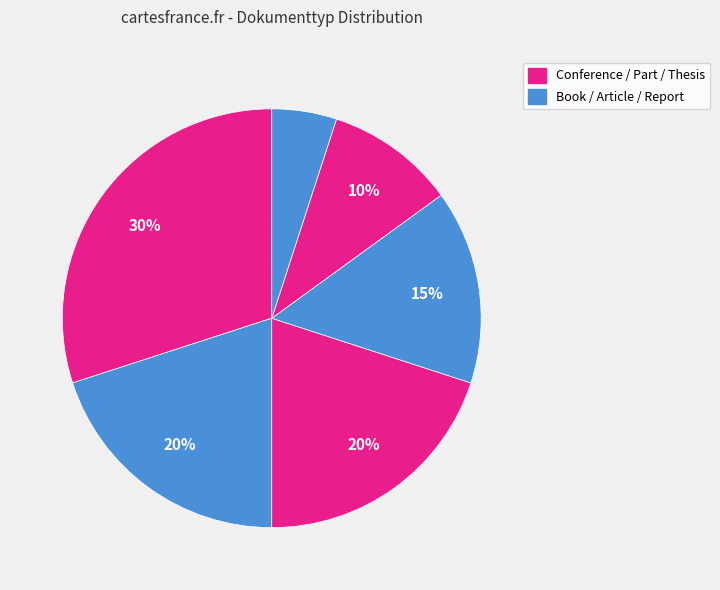

How many slices are in this pie chart?

6